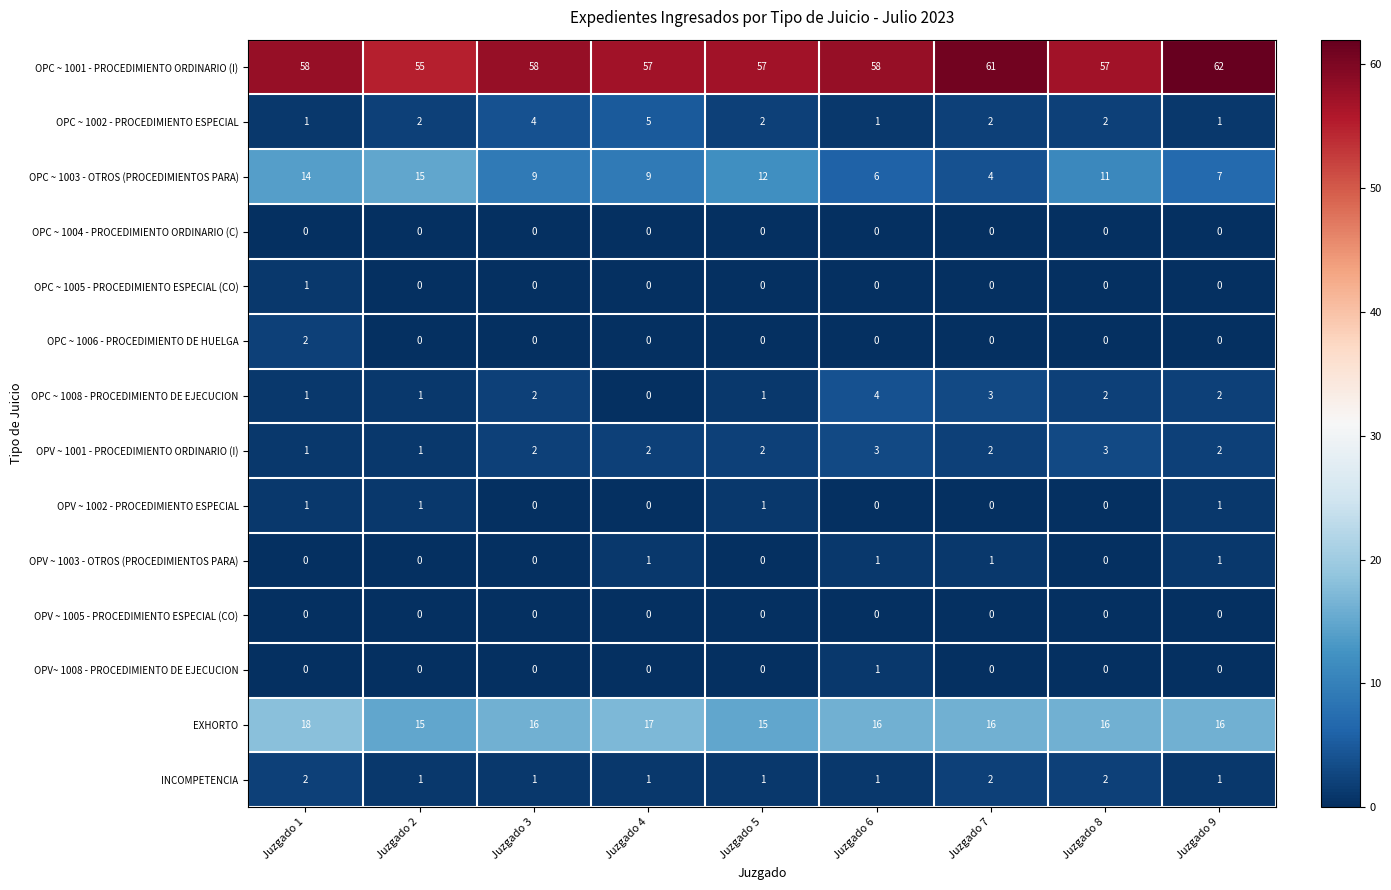

What is the spread (max minus min) of values at Juzgado 8?

57